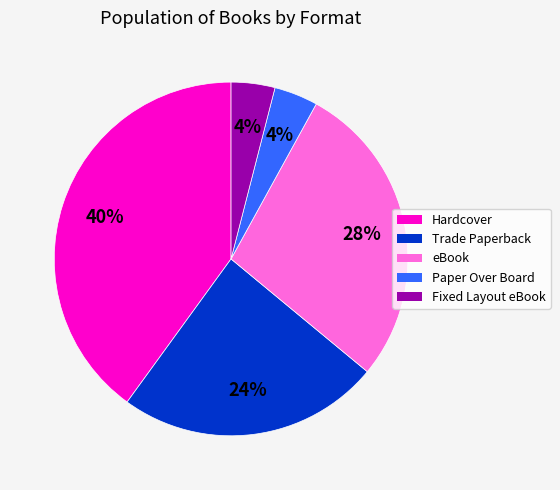

Which has a higher value, eBook or Hardcover?

Hardcover